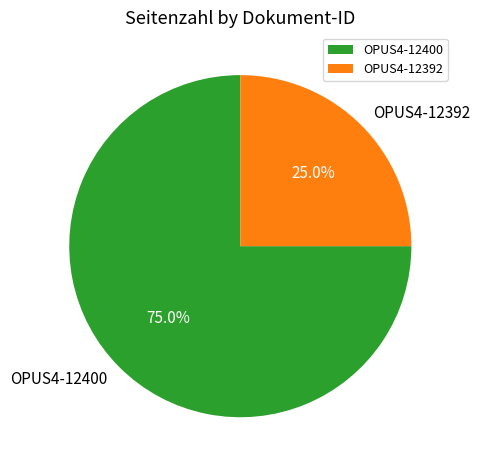

Is the sum of OPUS4-12392 and OPUS4-12400 greater than half?

Yes